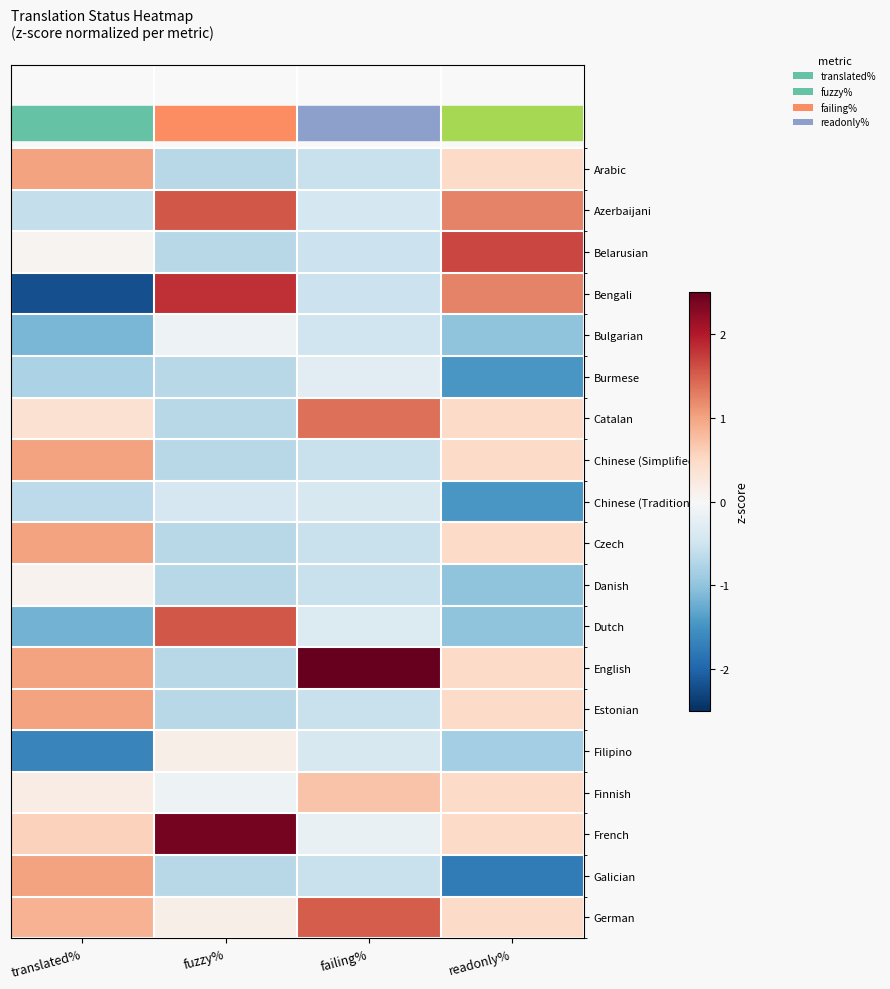

Reading left to right, what are all the values shown in this chart?

Arabic: translated%=1.0	fuzzy%=-0.7	failing%=-0.6	readonly%=0.5
Azerbaijani: translated%=-0.6	fuzzy%=1.6	failing%=-0.4	readonly%=1.2
Belarusian: translated%=0.1	fuzzy%=-0.7	failing%=-0.5	readonly%=1.7
Bengali: translated%=-2.2	fuzzy%=1.8	failing%=-0.5	readonly%=1.2
Bulgarian: translated%=-1.1	fuzzy%=-0.1	failing%=-0.5	readonly%=-1.0
Burmese: translated%=-0.8	fuzzy%=-0.7	failing%=-0.3	readonly%=-1.5
Catalan: translated%=0.4	fuzzy%=-0.7	failing%=1.4	readonly%=0.5
Chinese (Simplified): translated%=1.0	fuzzy%=-0.7	failing%=-0.6	readonly%=0.5
Chinese (Traditional): translated%=-0.7	fuzzy%=-0.4	failing%=-0.4	readonly%=-1.5
Czech: translated%=1.0	fuzzy%=-0.7	failing%=-0.6	readonly%=0.5
Danish: translated%=0.1	fuzzy%=-0.7	failing%=-0.6	readonly%=-1.0
Dutch: translated%=-1.2	fuzzy%=1.6	failing%=-0.3	readonly%=-1.0
English: translated%=1.0	fuzzy%=-0.7	failing%=3.3	readonly%=0.5
Estonian: translated%=1.0	fuzzy%=-0.7	failing%=-0.6	readonly%=0.5
Filipino: translated%=-1.6	fuzzy%=0.1	failing%=-0.4	readonly%=-0.9
Finnish: translated%=0.2	fuzzy%=-0.1	failing%=0.7	readonly%=0.5
French: translated%=0.6	fuzzy%=2.4	failing%=-0.2	readonly%=0.5
Galician: translated%=1.0	fuzzy%=-0.7	failing%=-0.6	readonly%=-1.7
German: translated%=0.9	fuzzy%=0.1	failing%=1.5	readonly%=0.5